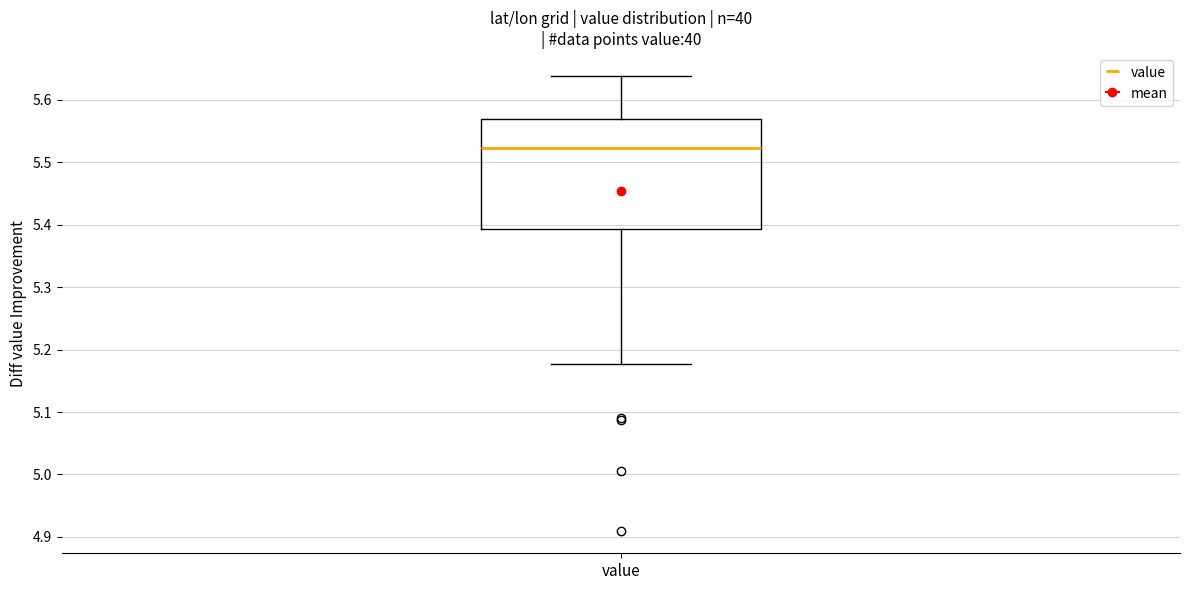

Transcribe this box plot: give where the median line is, the range the box spans, and where the two whiskers end, as read against the y-axis. The values are not printed on the chart, so give them approximately, as read against the axis.

median 5.52, box 5.39 to 5.57, whiskers 5.18 to 5.64